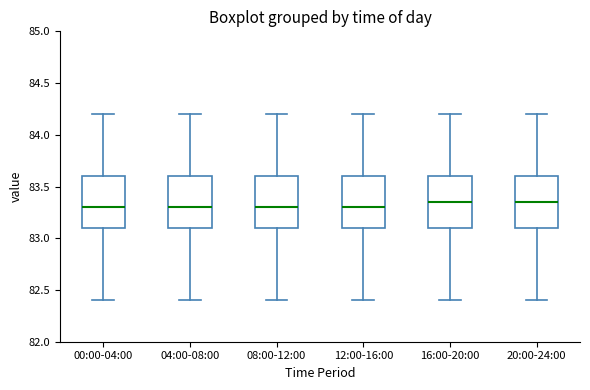

Where is the upper edge of the box for 08:00-12:00 on the y-axis? The values are not printed on the chart, so give them approximately, as read against the axis.

83.60